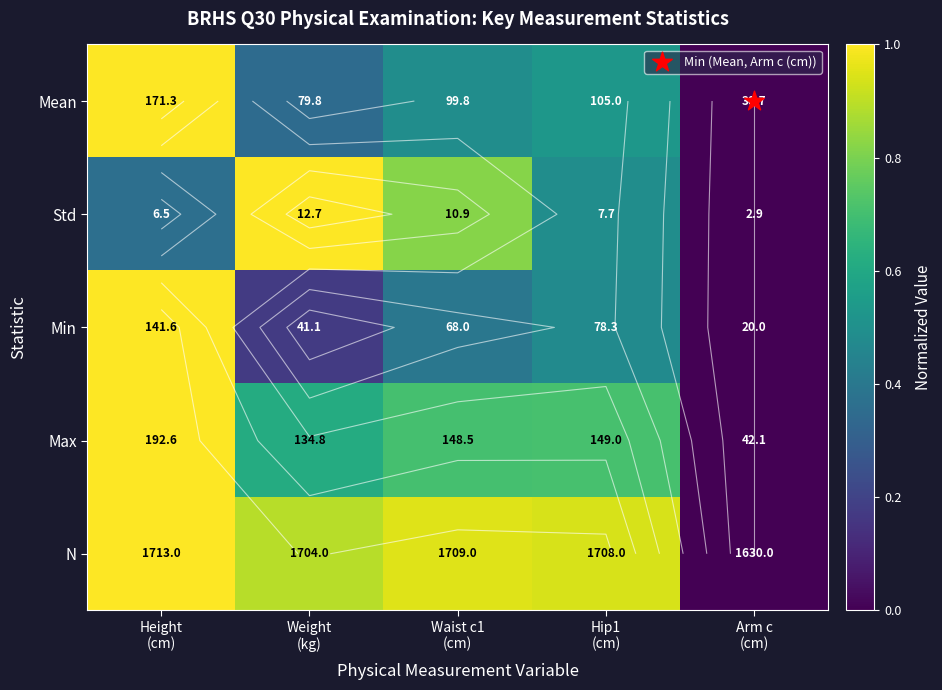

List the labels in order of Min value, largest first.

Height (cm), Hip1 (cm), Waist c1 (cm), Weight (kg), Arm c (cm)